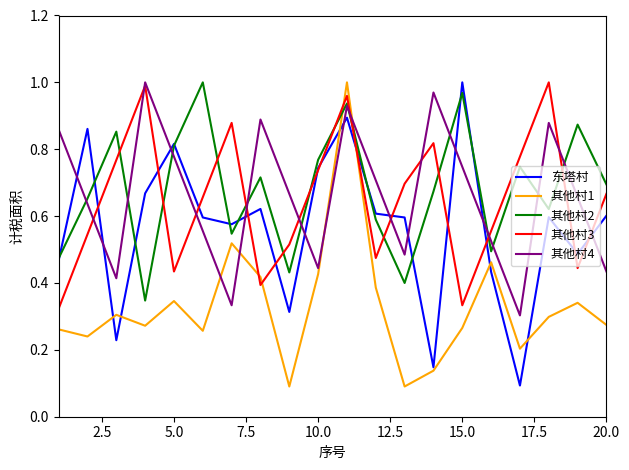

True or false: 其他村1 and 其他村2 intersect in this chart.

True